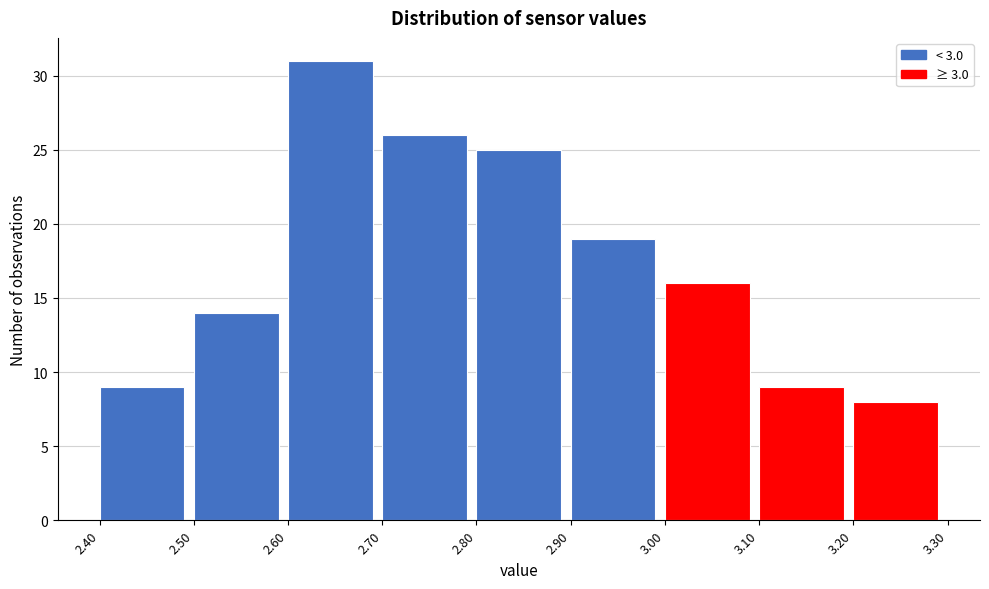

How tall is the bar that spans 2.90 to 3.00 on the x-axis? The values are not printed on the chart, so give them approximately, as read against the axis.

19